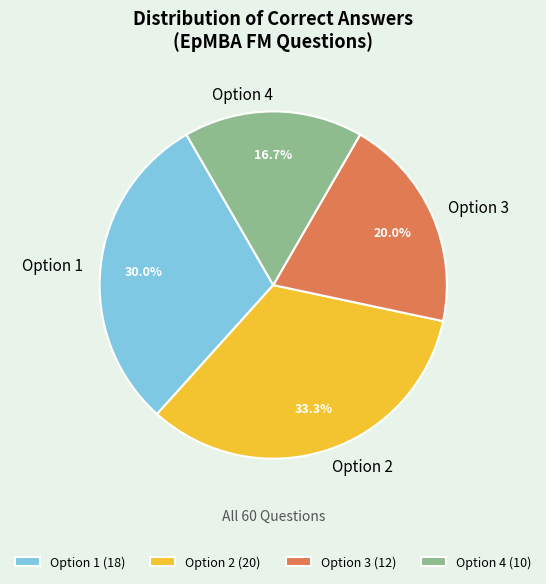

How much of the chart is everything except Option 4?

83.3%